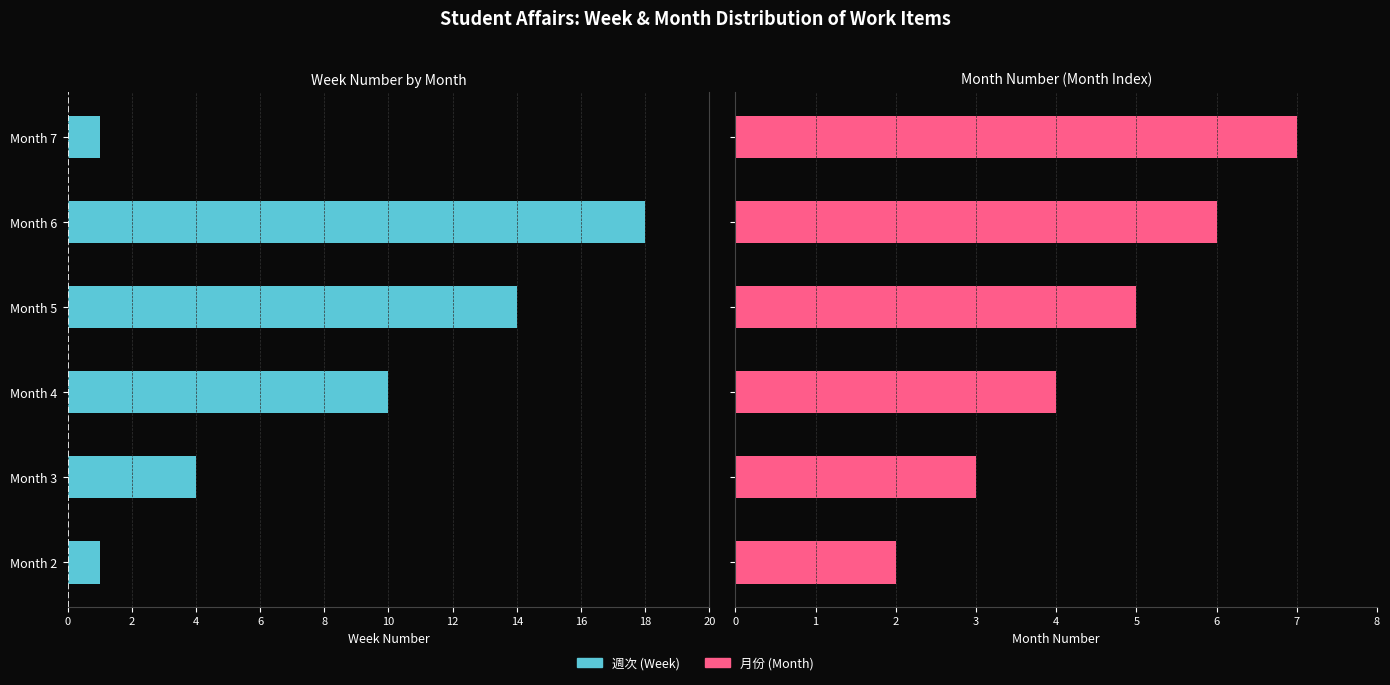

True or false: 月份 (Month) has a value of 4 at Month 4.

True